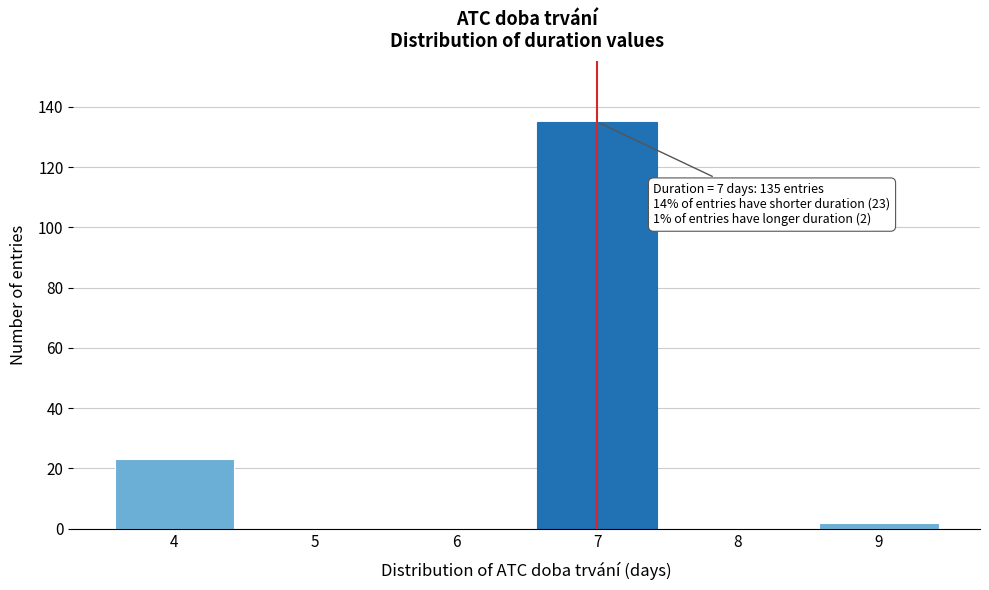

Reading right to left, extract all data points from this chart.

9=2	8=0	7=135	6=0	5=0	4=23